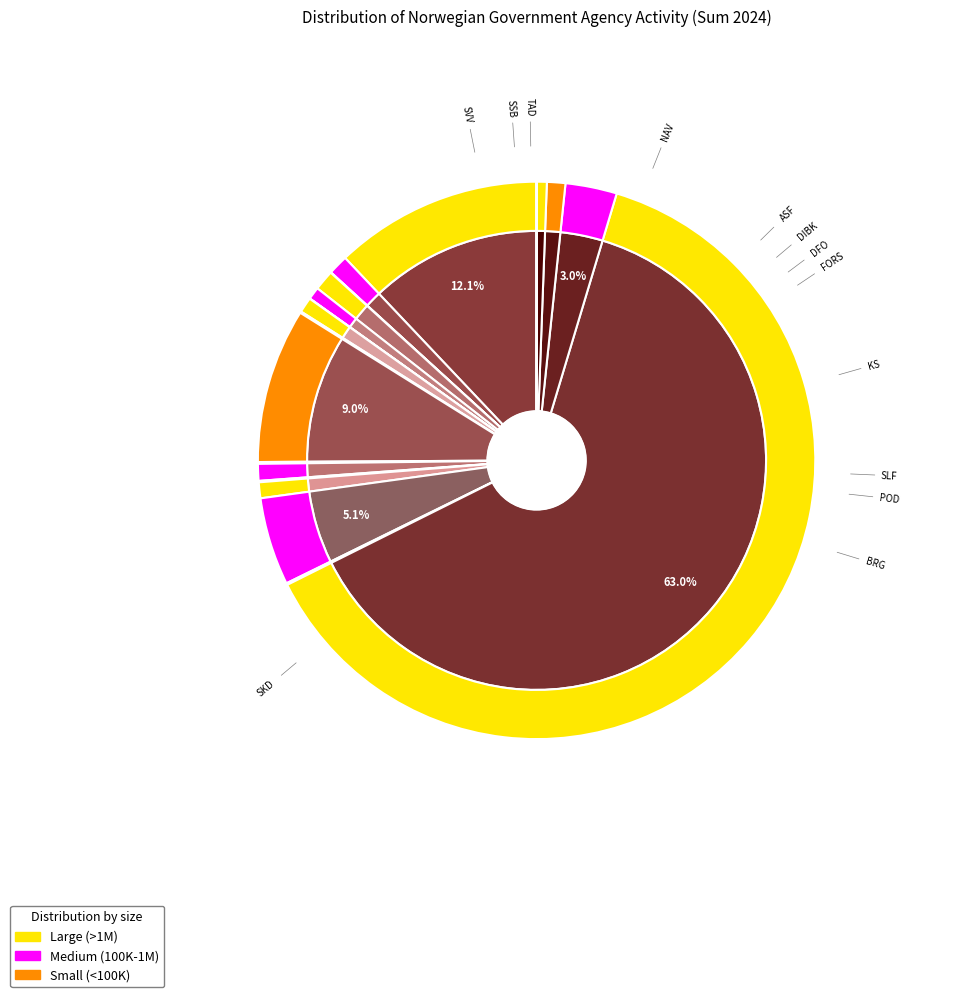

Does any single category account for the majority?

Yes